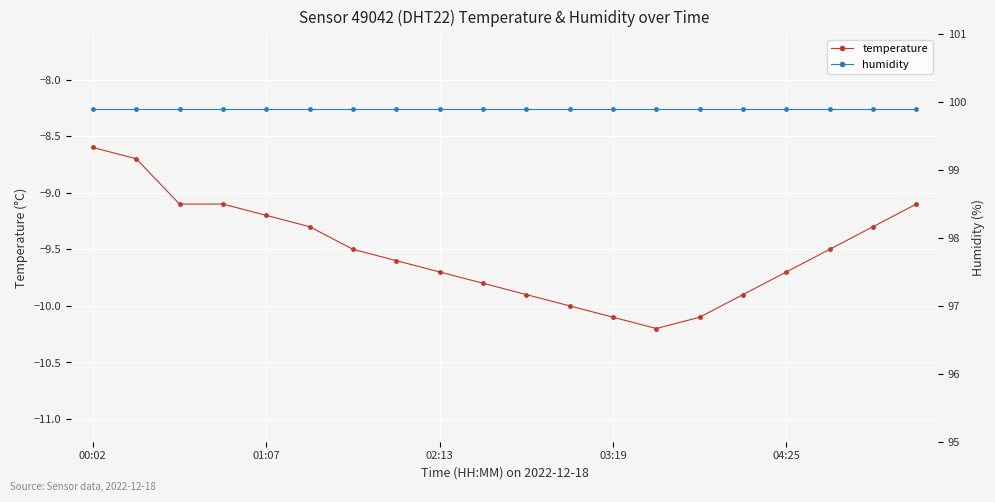

At 17, list the series in order from smallest to largest.

temperature, humidity